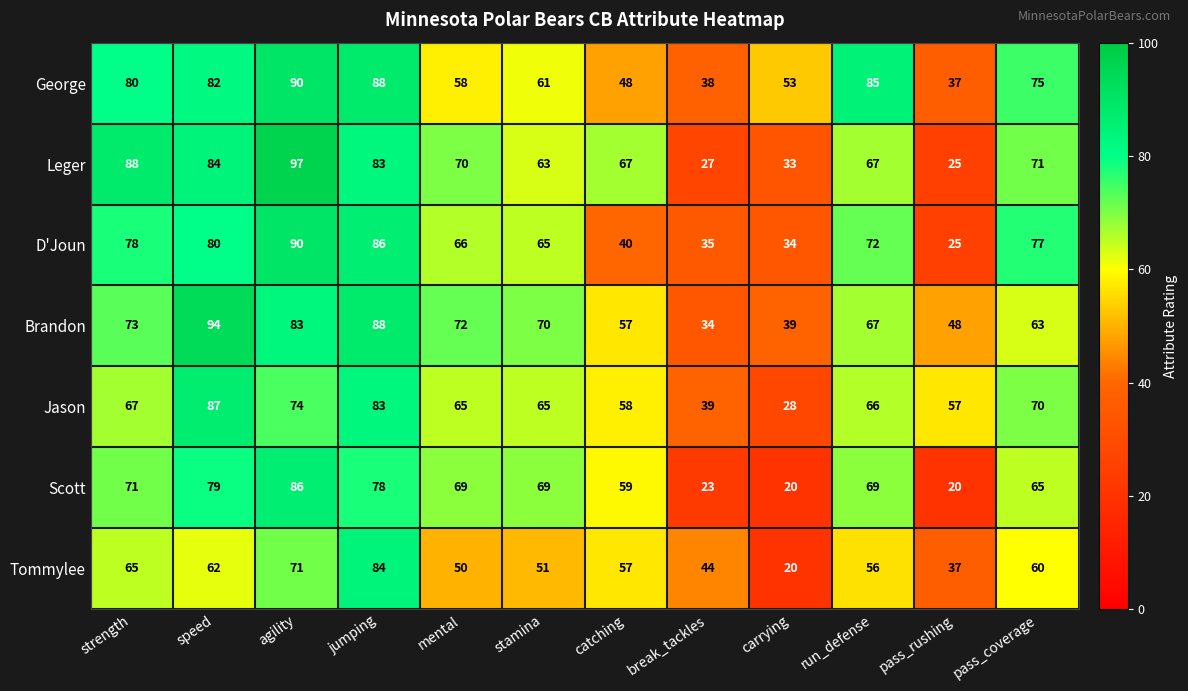

Rank the categories by Tommylee value from highest to lowest.

jumping, agility, strength, speed, pass_coverage, catching, run_defense, stamina, mental, break_tackles, pass_rushing, carrying